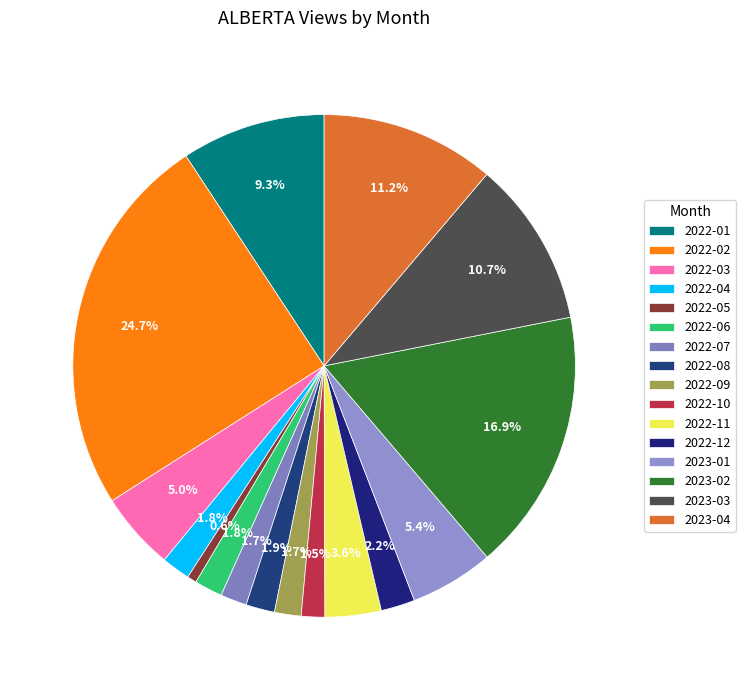

The 2022-05 slice represents 14% of the pie. True or false?

False